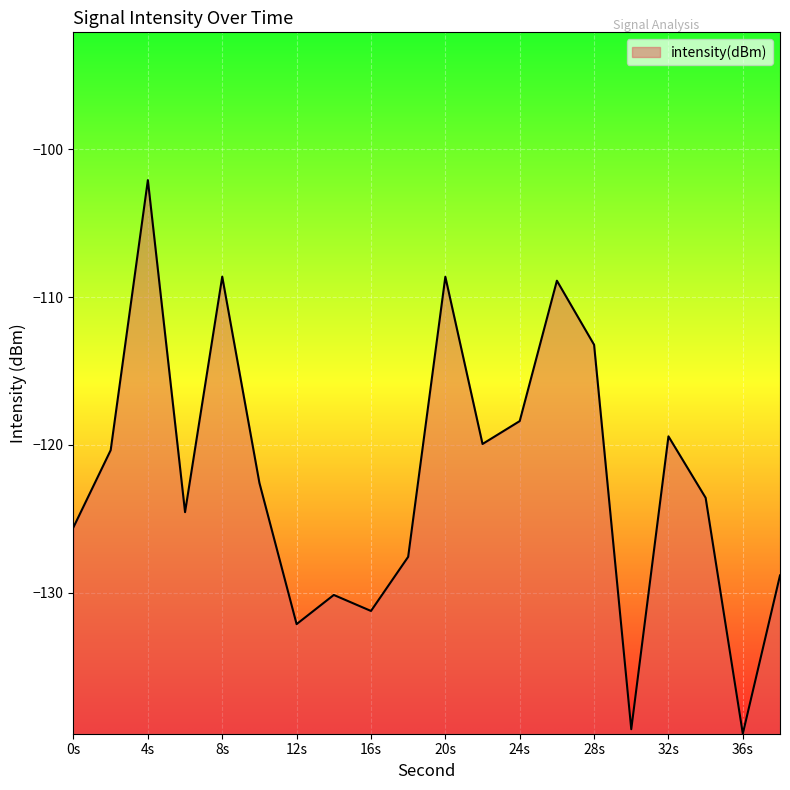

What is the minimum value shown in the chart?

-139.5